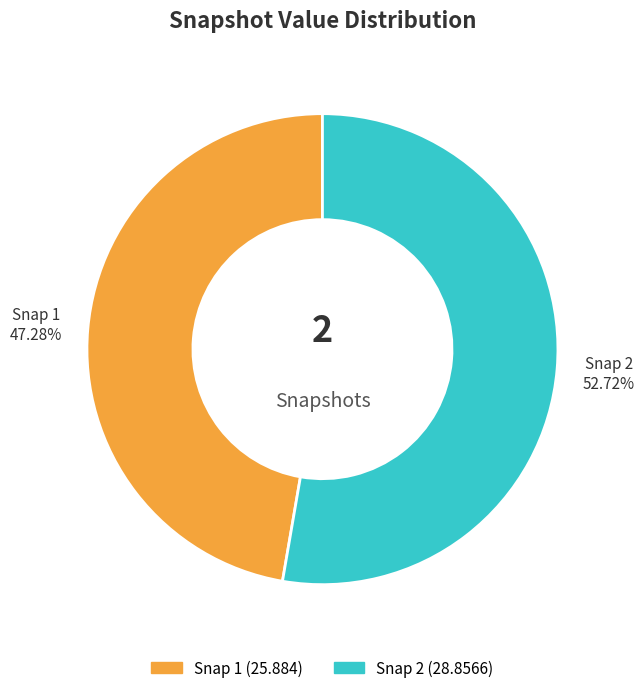

Is there a majority slice in this chart?

Yes